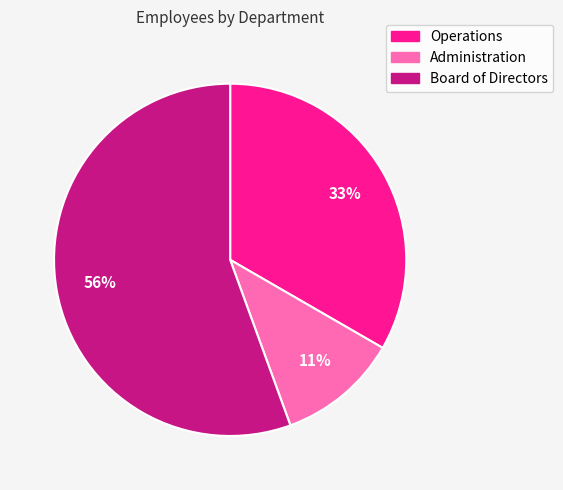

To the nearest percent, what is the combined percentage of Administration and Board of Directors?

67%